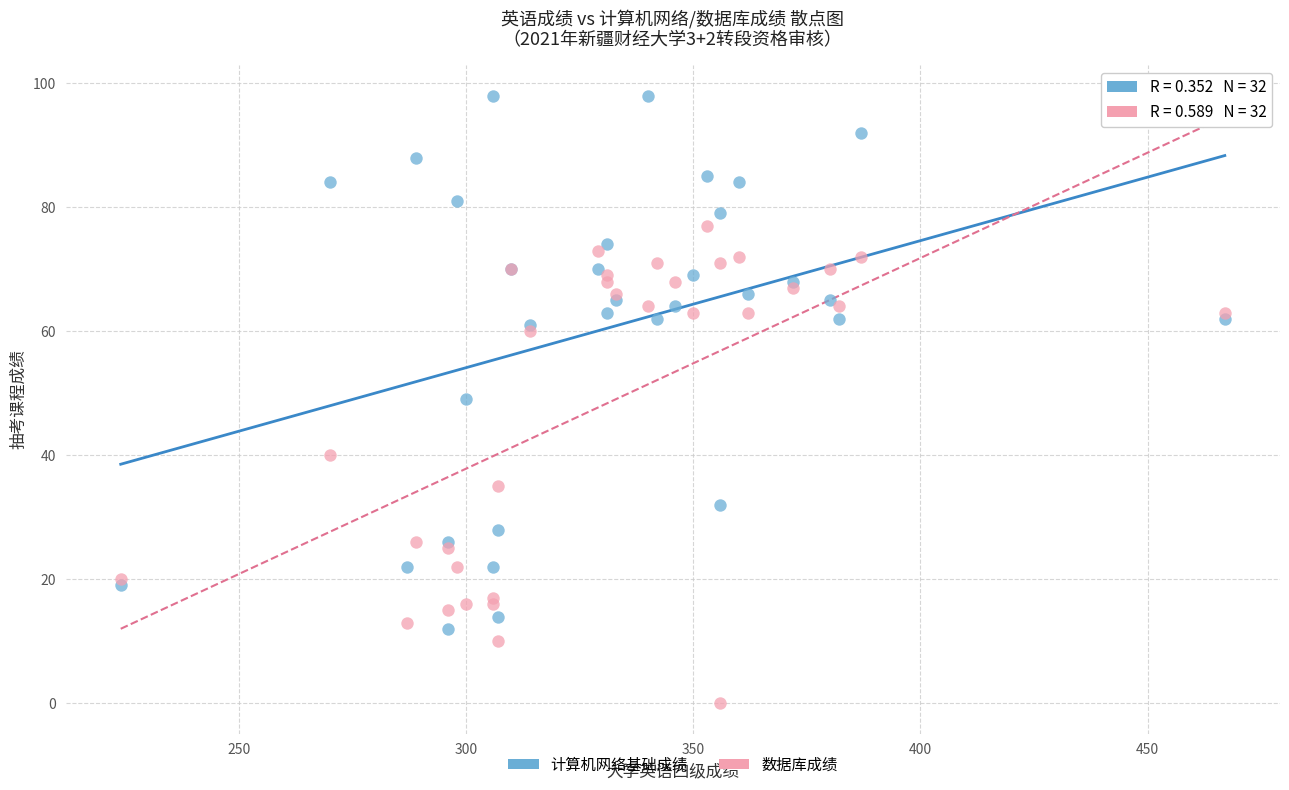

Which series contains the lowest Y value?

数据库成绩